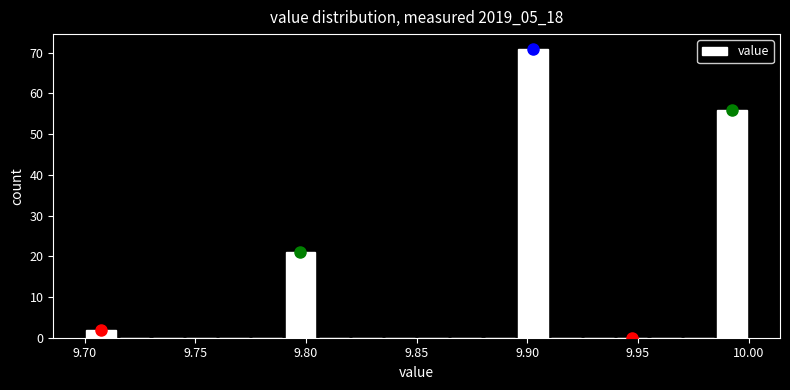

Read against the x-axis, roughly where is the centre of the tallest bar?

9.905